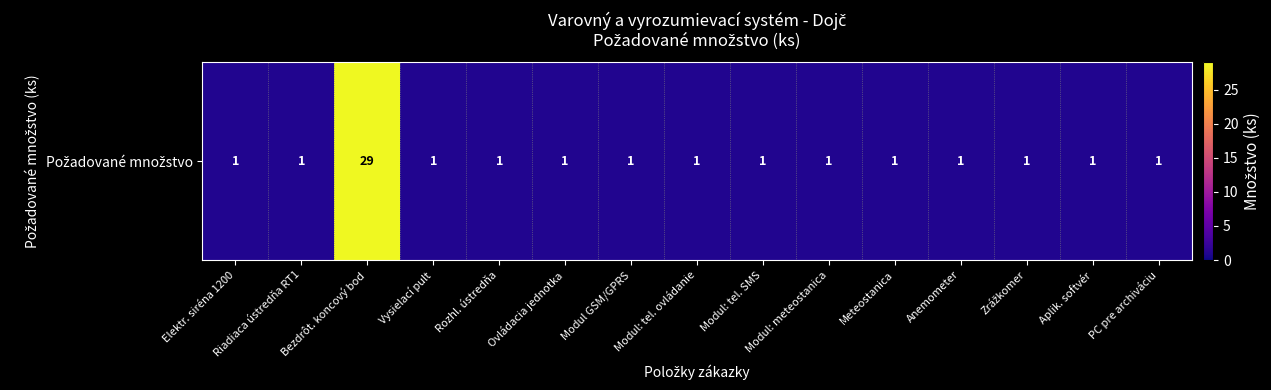

Reading left to right, transcribe all the data shown in this chart.

1	1	29	1	1	1	1	1	1	1	1	1	1	1	1